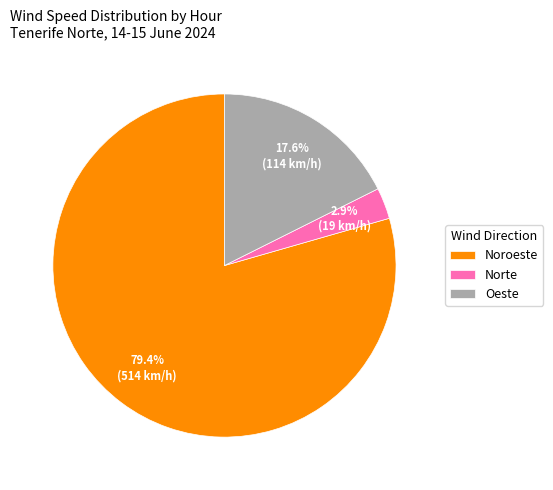

Do Norte and Noroeste together represent more than half of the pie?

Yes